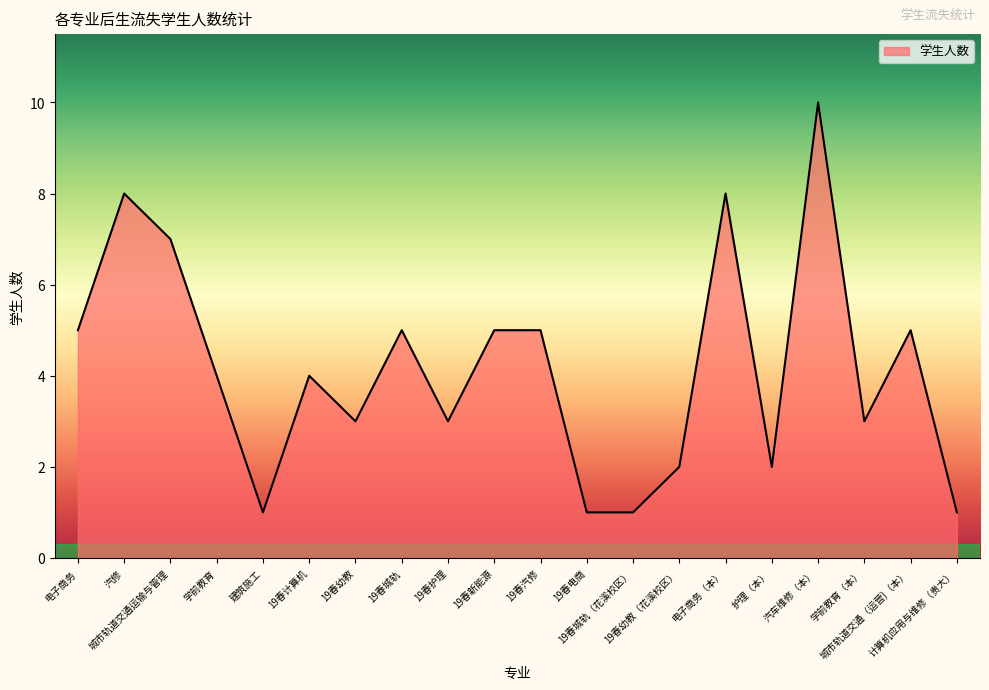

What is the difference between the values at 19春汽修 and 建筑施工?

4